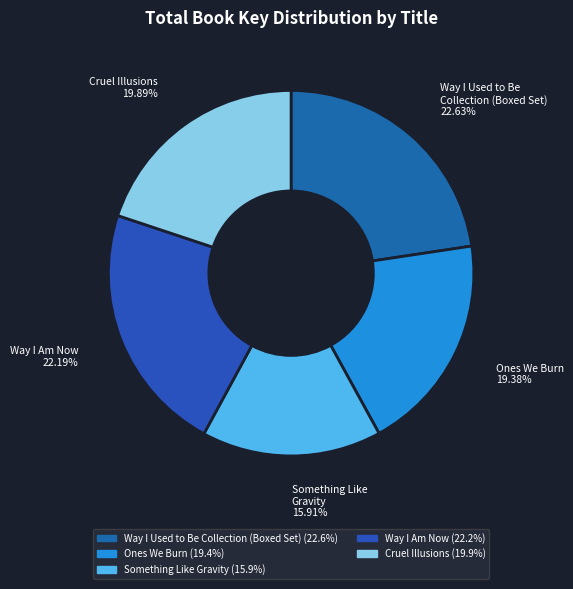

What portion of the pie excludes Way I Used to Be Collection (Boxed Set)?

77.4%